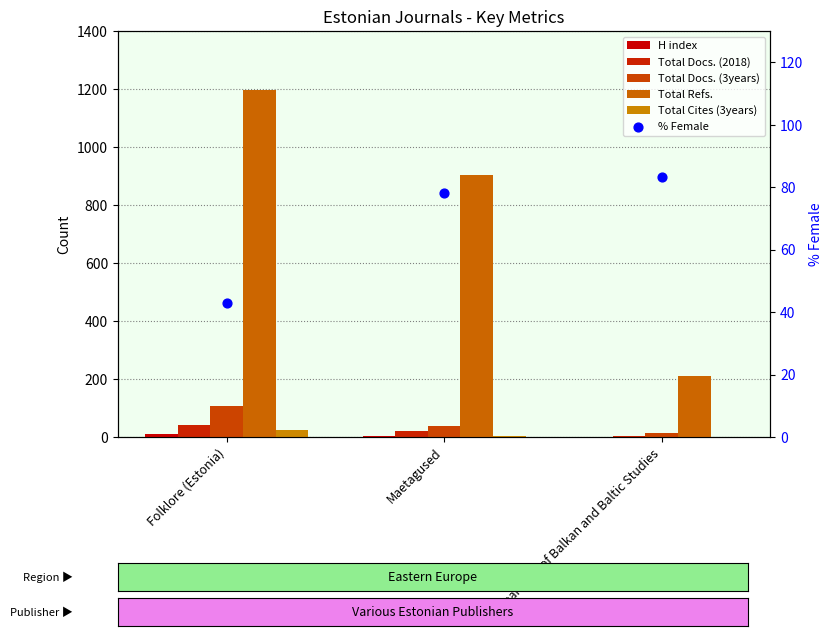

Which series reaches the maximum Y coordinate?

Total Refs.